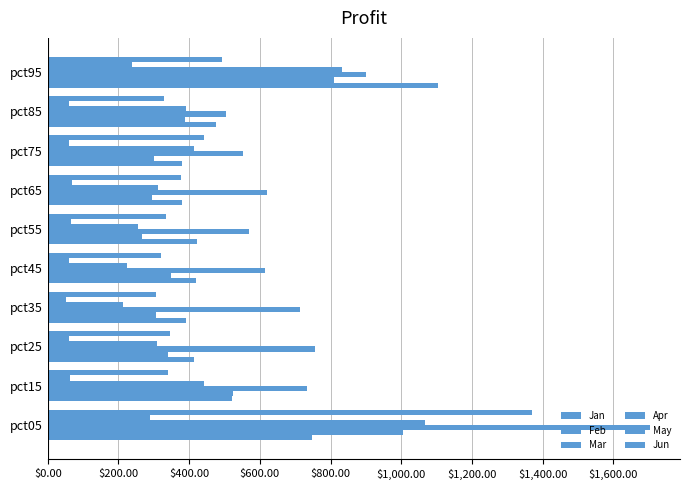

Reading right to left, extract all data points from this chart.

Jan: 1.1	0.5	0.4	0.4	0.4	0.4	0.4	0.4	0.5	0.7
Feb: 0.8	0.4	0.3	0.3	0.3	0.3	0.3	0.3	0.5	1.0
Mar: 0.9	0.5	0.6	0.6	0.6	0.6	0.7	0.8	0.7	1.7
Apr: 0.8	0.4	0.4	0.3	0.3	0.2	0.2	0.3	0.4	1.1
May: 0.2	0.1	0.1	0.1	0.1	0.1	0.1	0.1	0.1	0.3
Jun: 0.5	0.3	0.4	0.4	0.3	0.3	0.3	0.3	0.3	1.4